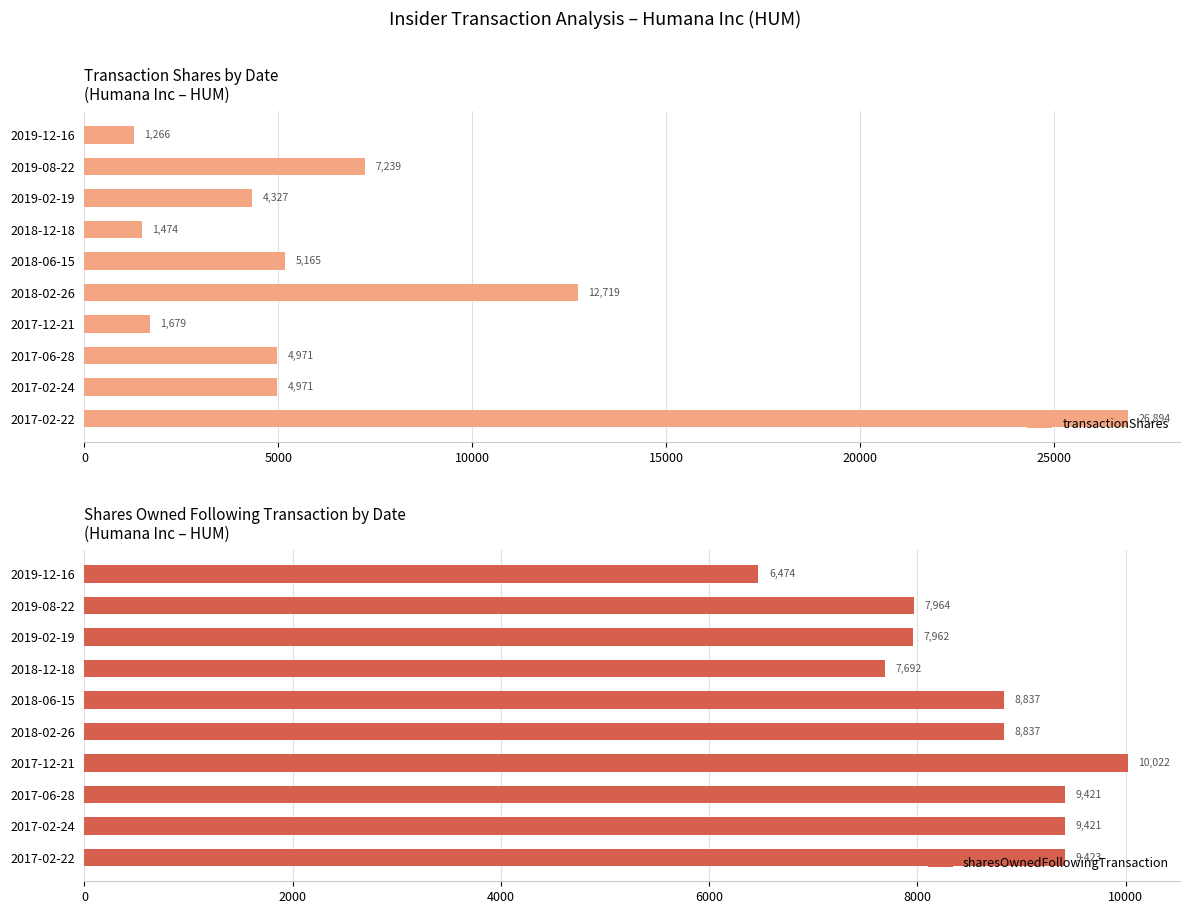

True or false: transactionShares has a value of 5165 at 2018-06-15.

True